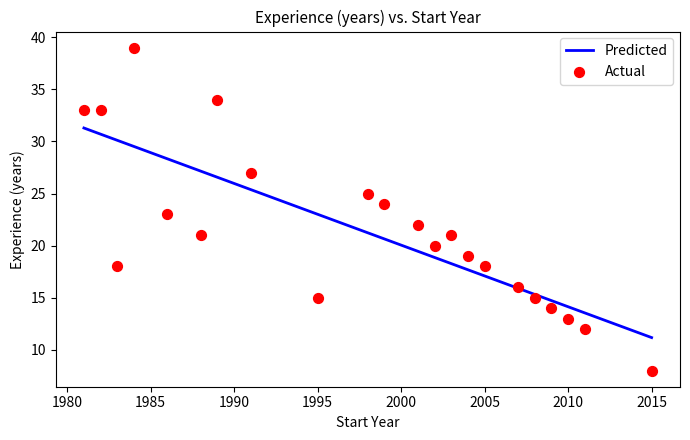

What is the change in value from 2005 to 2015?

-10